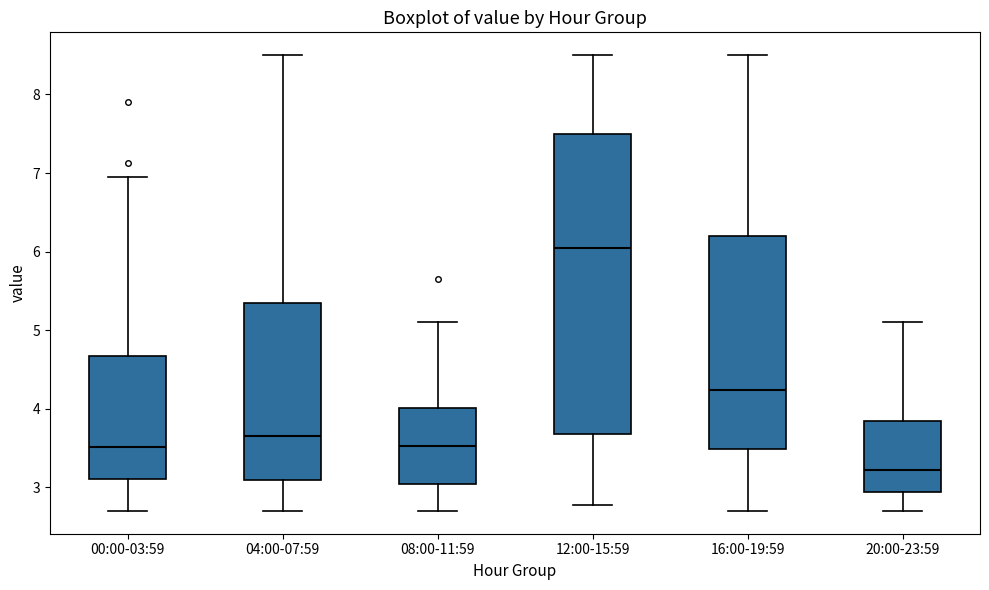

Where does the lower whisker of the box for 20:00-23:59 end on the y-axis? The values are not printed on the chart, so give them approximately, as read against the axis.

2.7